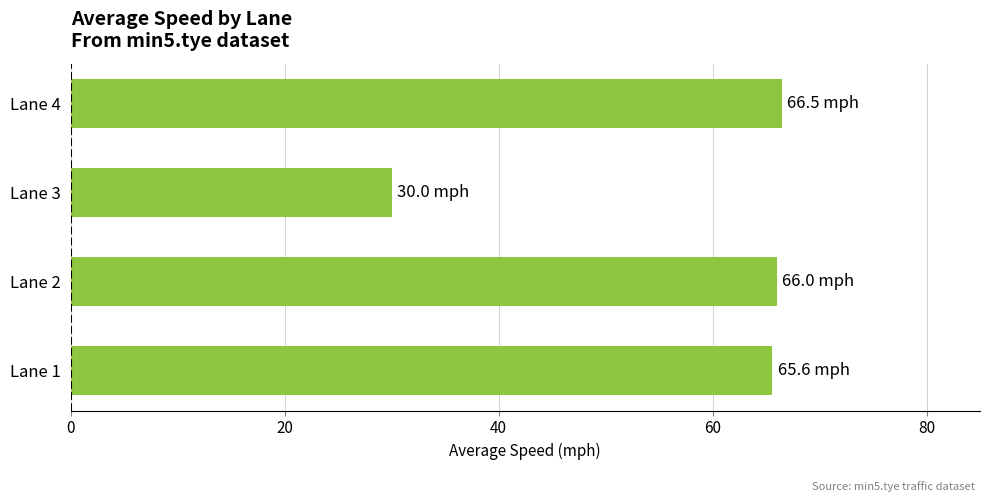

Is it true that the value at Lane 3 is 30.0?

True